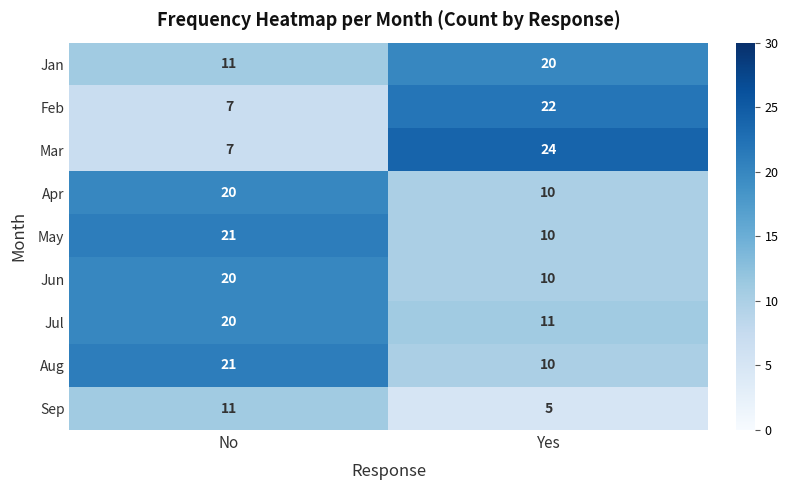

At which category is the sum across all series the highest?

No